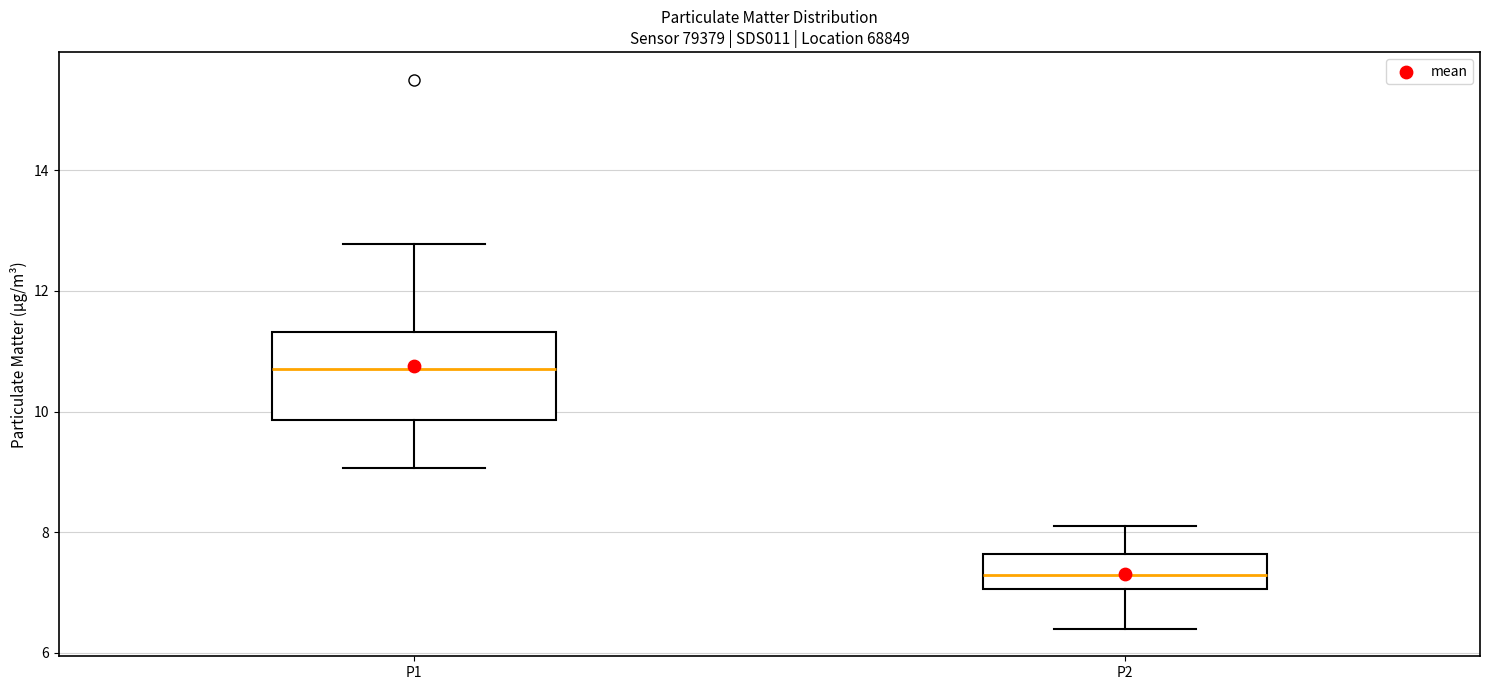

Comparing the boxes themselves (not the whiskers), which one is the tallest?

P1